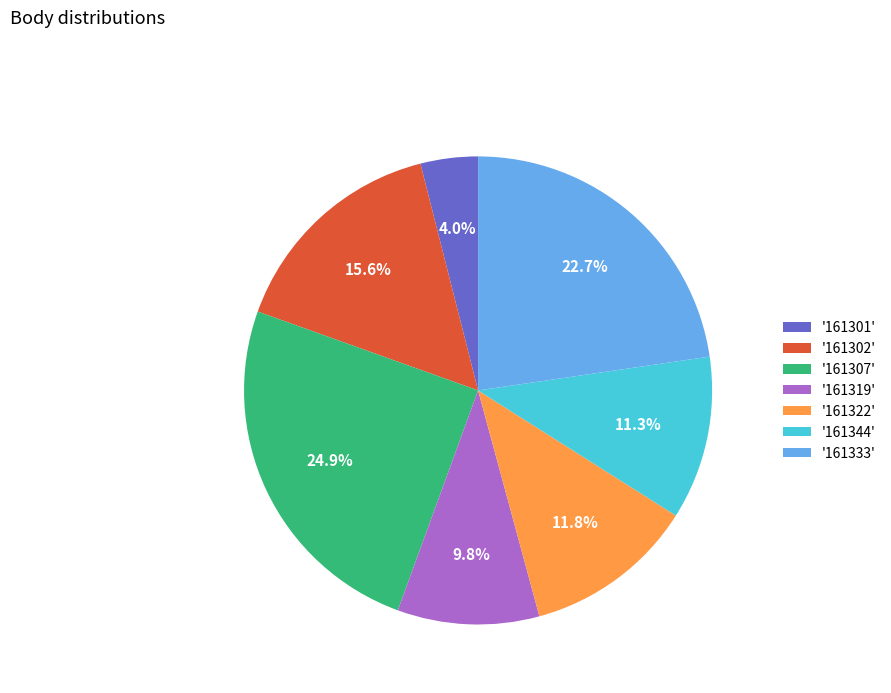

To the nearest percent, what is the average slice percentage?

14%